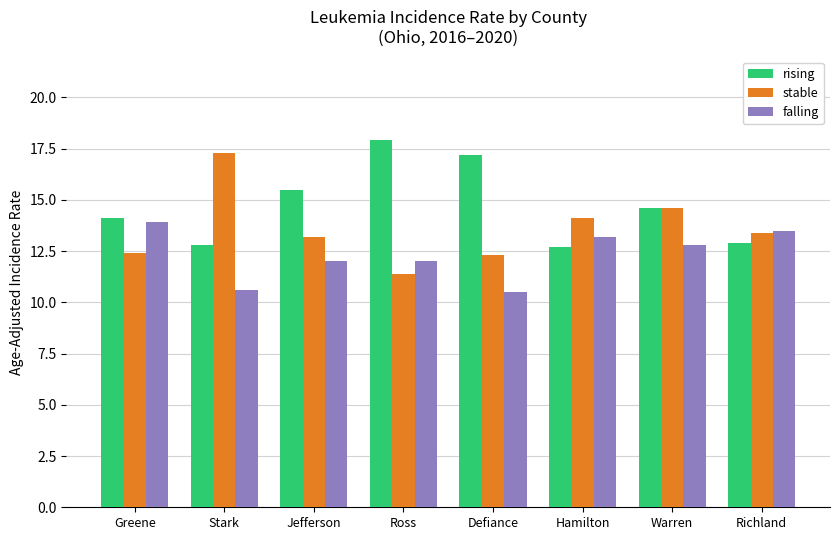

Reading left to right, list all the values displayed in this chart.

rising: 14.1	12.8	15.5	17.9	17.2	12.7	14.6	12.9
stable: 12.4	17.3	13.2	11.4	12.3	14.1	14.6	13.4
falling: 13.9	10.6	12.0	12.0	10.5	13.2	12.8	13.5